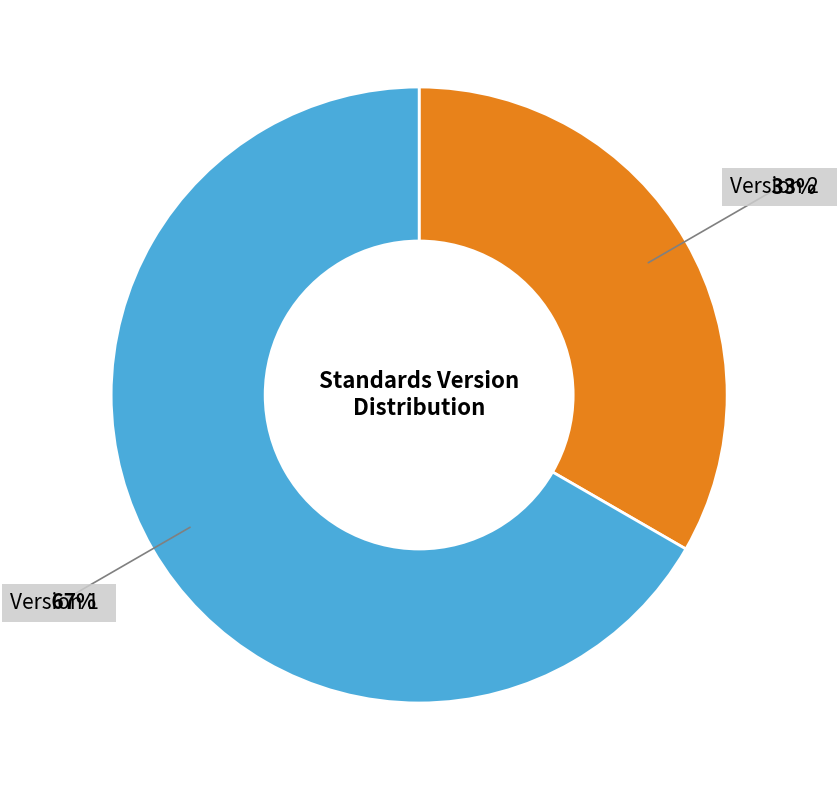

Is there a majority slice in this chart?

Yes